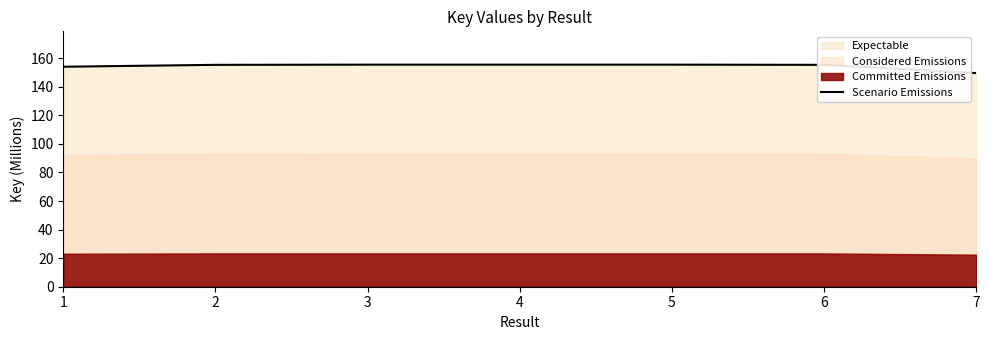

How many interior local peaks (higher than both neighbors) does the data have?

1